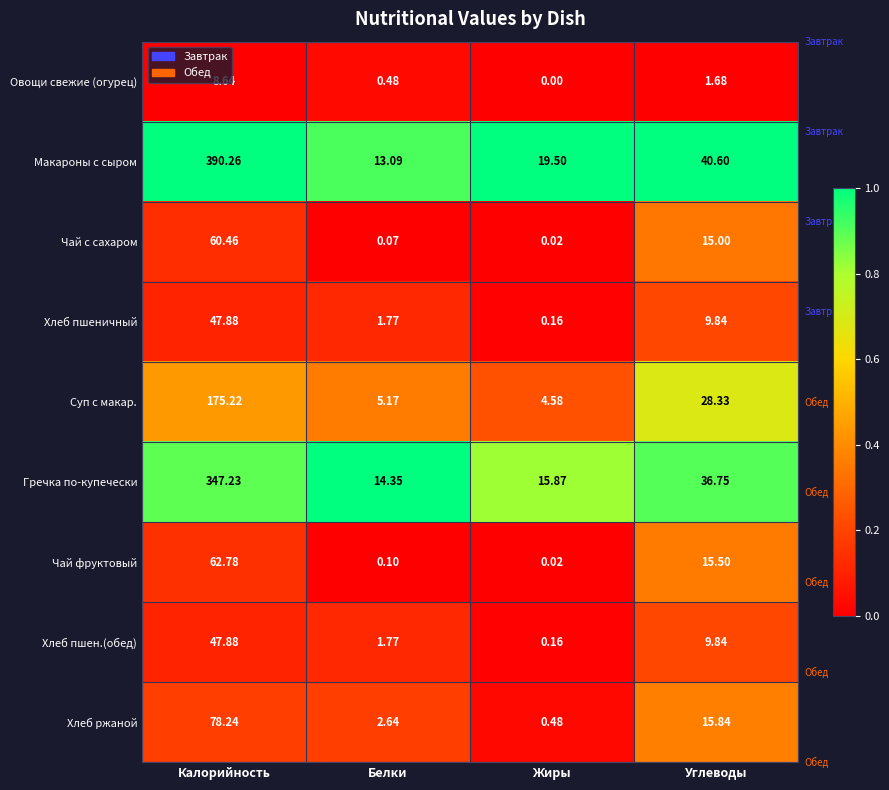

Between Калорийность and Углеводы, which series saw the biggest shift?

Макароны с сыром